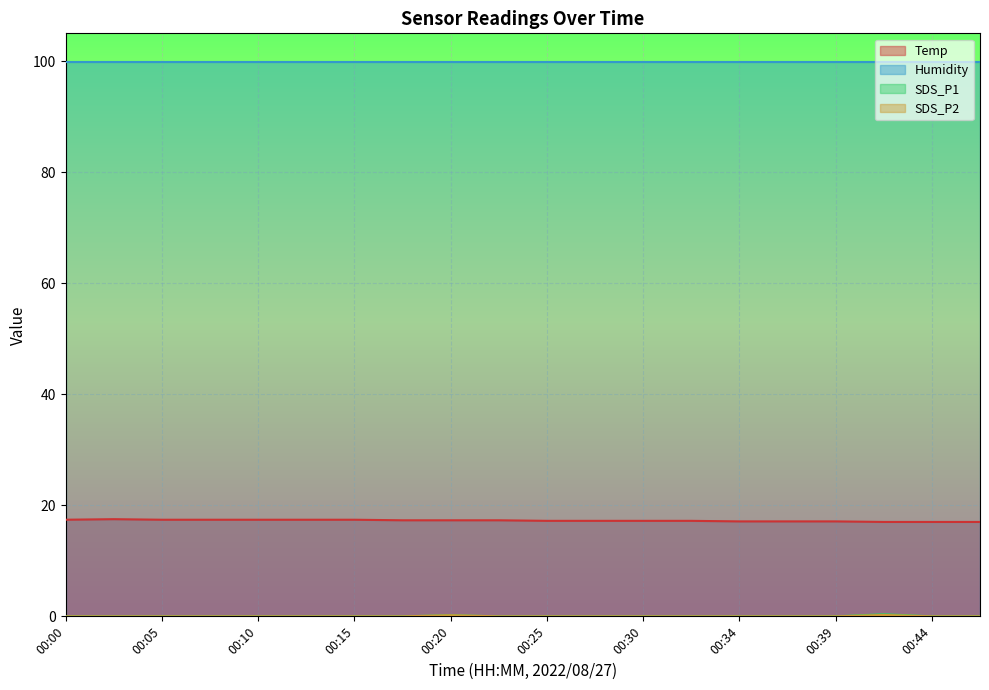

Is it true that SDS_P1 equals -0.3 at 00:37?

False